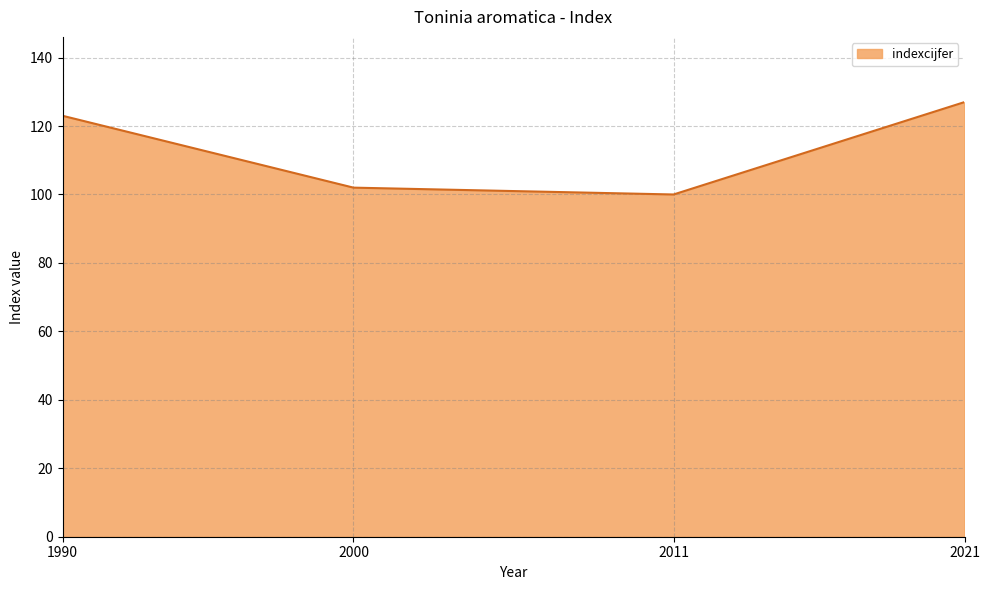

List the labels in order of value, smallest first.

2011, 2000, 1990, 2021